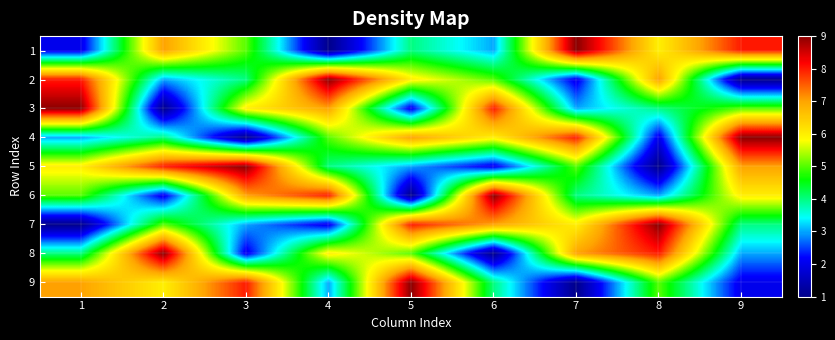

What is the smallest value displayed?

1